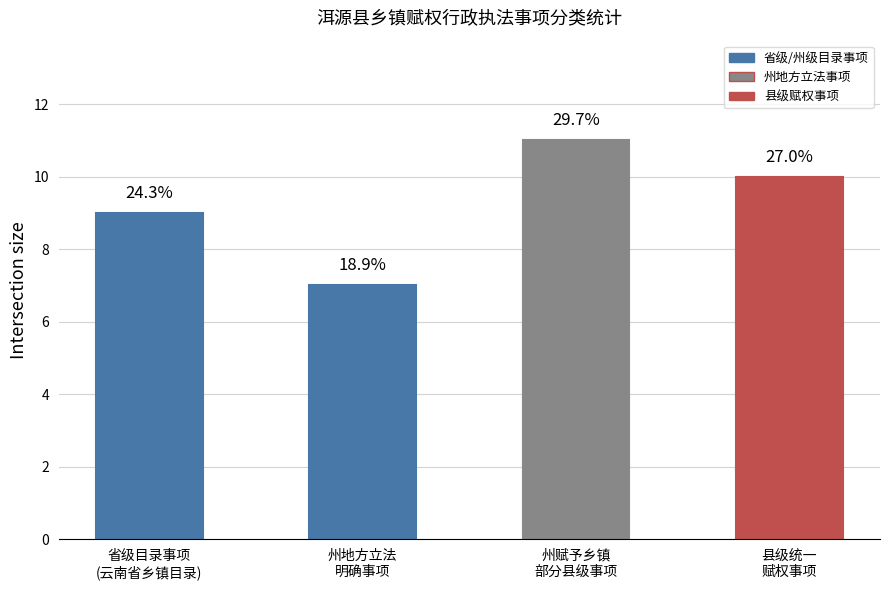

List the labels in order of value, smallest first.

州地方立法
明确事项, 省级目录事项
(云南省乡镇目录), 县级统一
赋权事项, 州赋予乡镇
部分县级事项